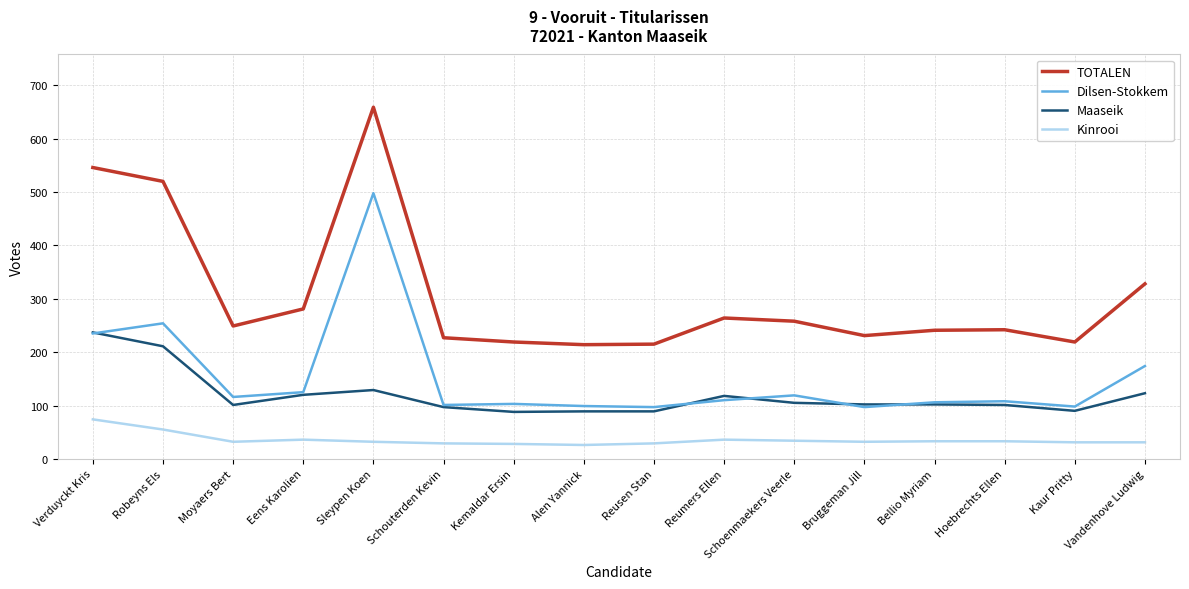

Does the chart display data point markers on the line(s)?

No